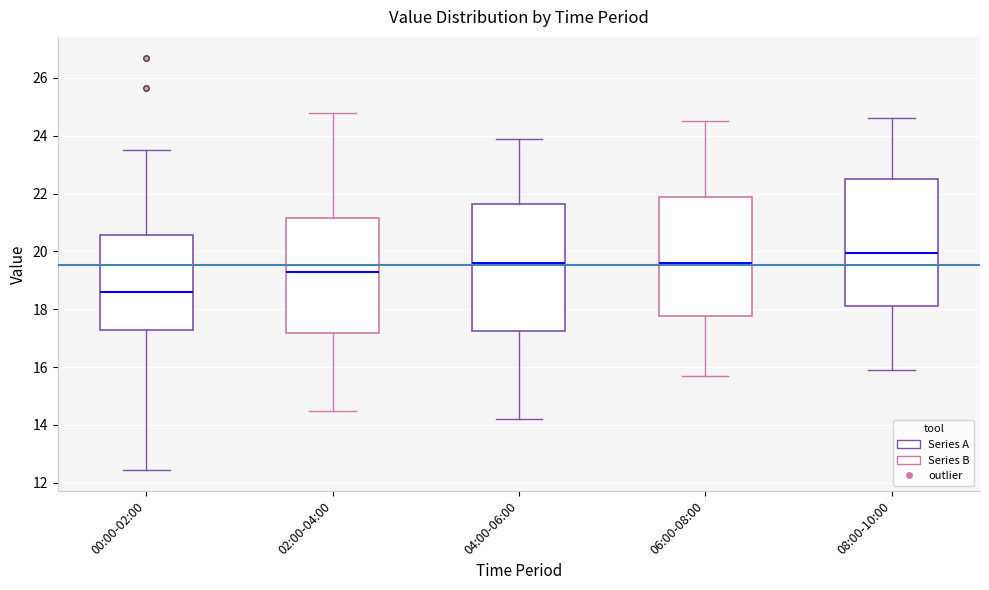

Reading left to right, transcribe this box plot: for each box, give where its median line is, the range the box spans, and where its two whiskers end, as read against the y-axis. The values are not printed on the chart, so give them approximately, as read against the axis.

00:00-02:00: median 18.6, box 17.2 to 20.6, whiskers 12.4 to 23.6
02:00-04:00: median 19.4, box 17.2 to 21.2, whiskers 14.6 to 24.8
04:00-06:00: median 19.6, box 17.2 to 21.6, whiskers 14.2 to 24.0
06:00-08:00: median 19.6, box 17.8 to 21.8, whiskers 15.8 to 24.6
08:00-10:00: median 20.0, box 18.2 to 22.6, whiskers 16.0 to 24.6